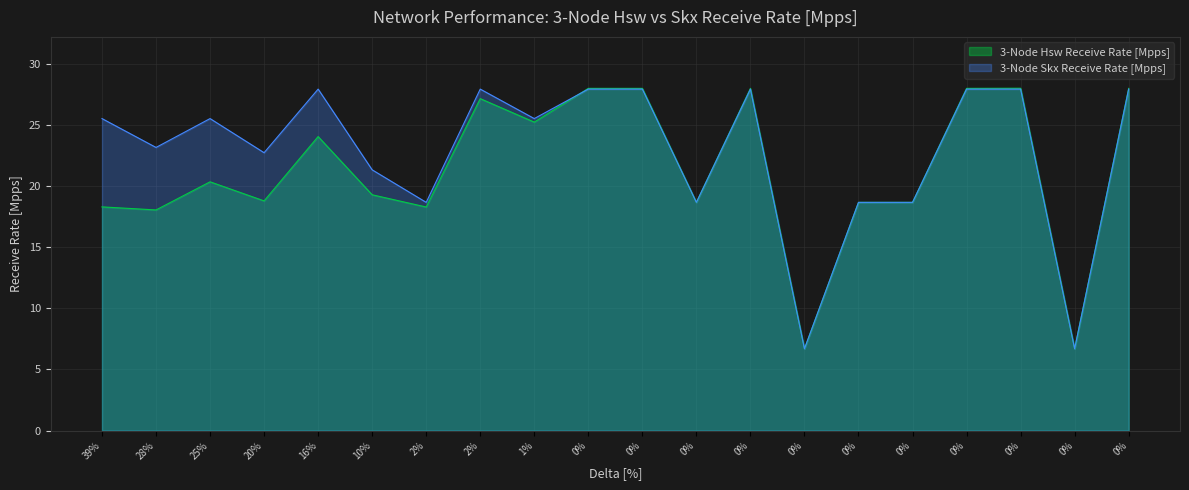

What is the approximate value of 3-Node Skx Receive Rate [Mpps] at 0?

6.7